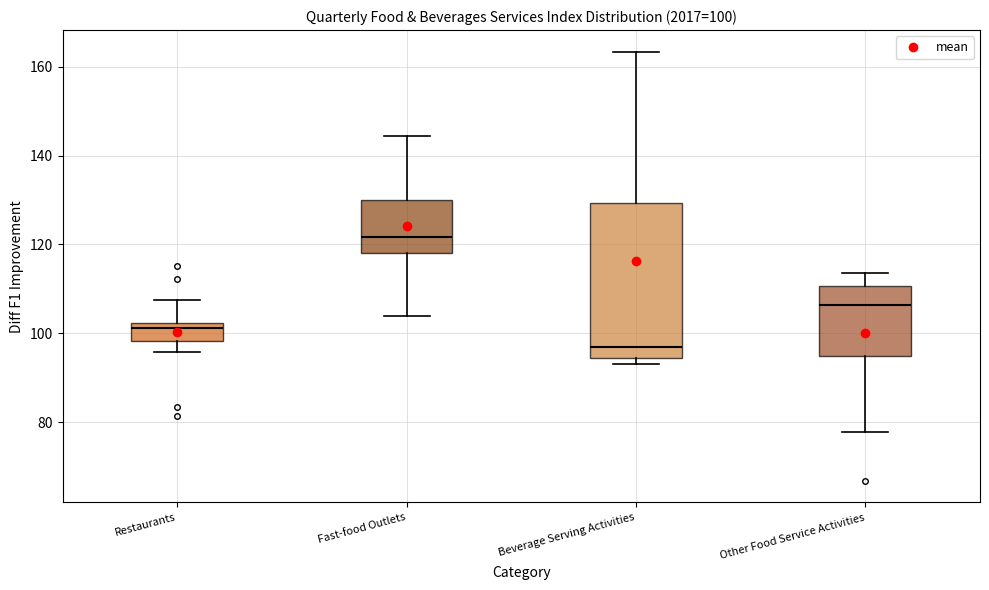

Which box's median line is the lowest?

Beverage Serving Activities